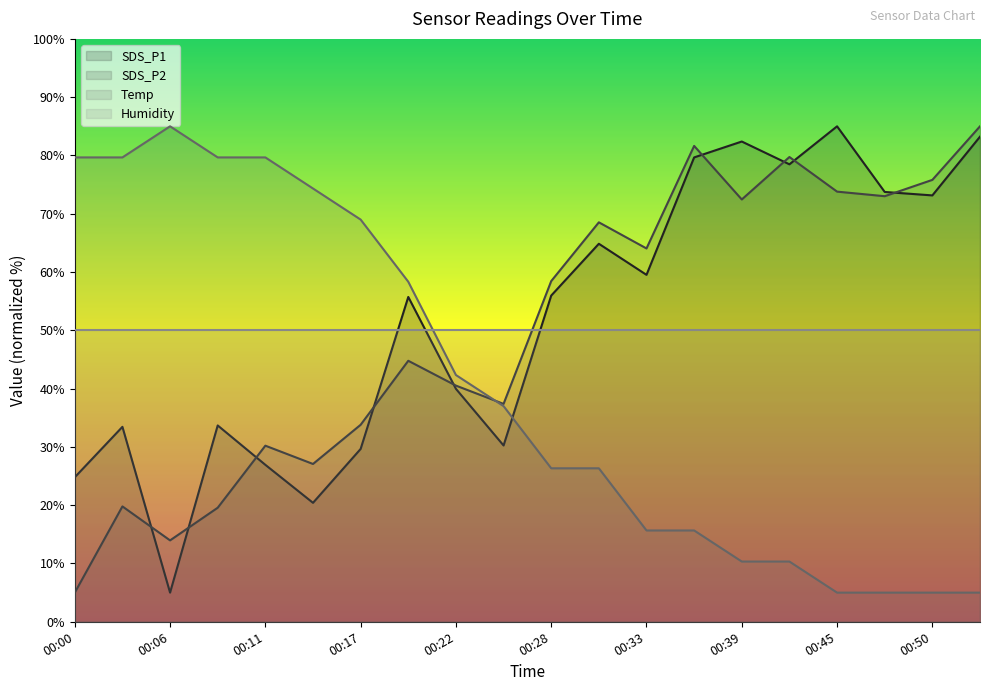

Which series ends up on top after the final intersection of SDS_P1 and Temp?

SDS_P1